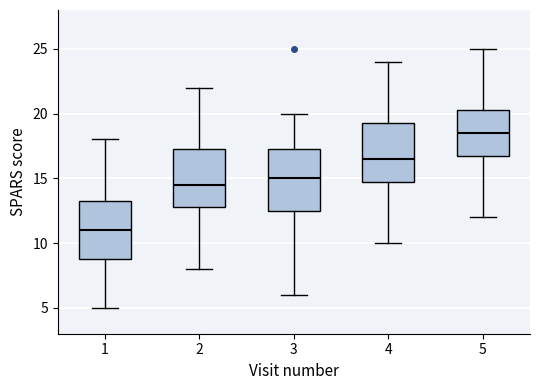

Reading left to right, transcribe this box plot: for each box, give where its median line is, the range the box spans, and where its two whiskers end, as read against the y-axis. The values are not printed on the chart, so give them approximately, as read against the axis.

1: median 11.0, box 9.0 to 13.5, whiskers 5.0 to 18.0
2: median 14.5, box 13.0 to 17.5, whiskers 8.0 to 22.0
3: median 15.0, box 12.5 to 17.5, whiskers 6.0 to 20.0
4: median 16.5, box 15.0 to 19.5, whiskers 10.0 to 24.0
5: median 18.5, box 17.0 to 20.5, whiskers 12.0 to 25.0